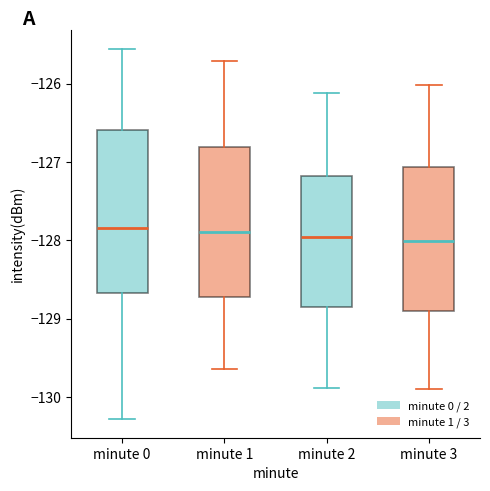

Where is the lower edge of the box for minute 1 on the y-axis? The values are not printed on the chart, so give them approximately, as read against the axis.

-128.7